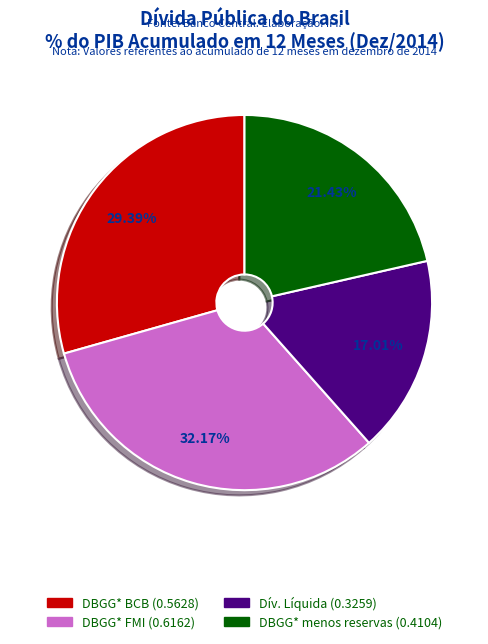

Does any single category account for the majority?

No